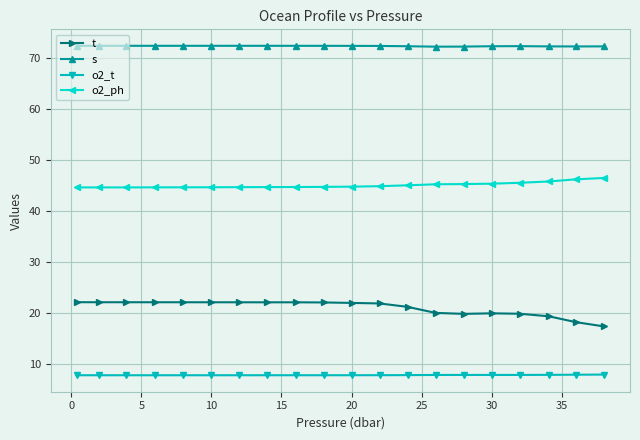

What is the average value of the o2_ph series?

45.0